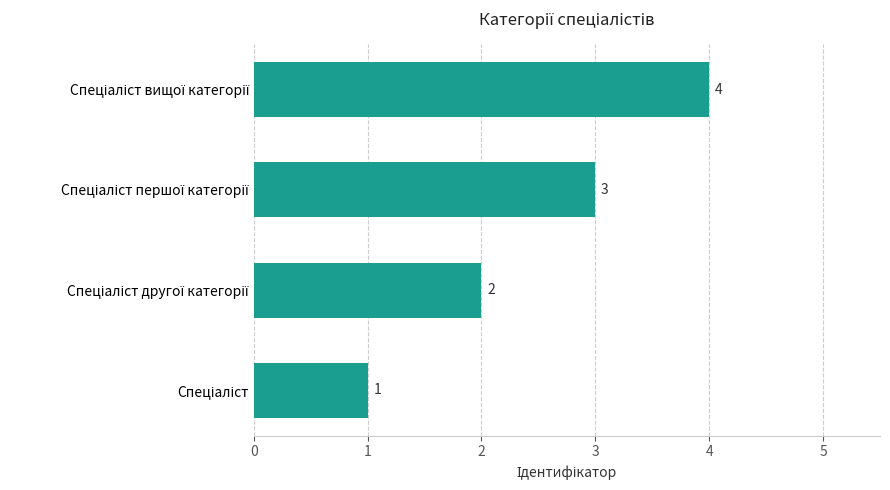

What is the greatest value displayed?

4